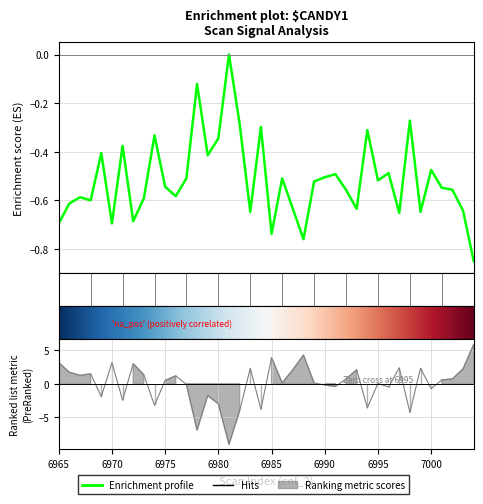

At which label does col_515 reach its peak?

6981